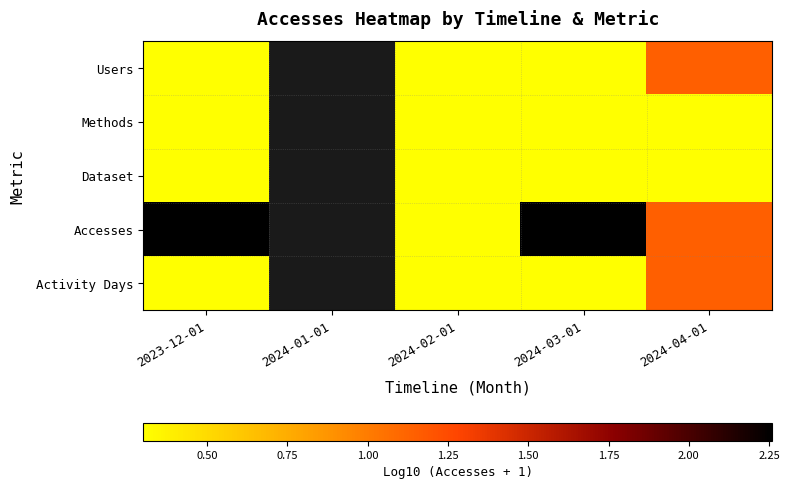

What is the smallest value displayed?

0.3